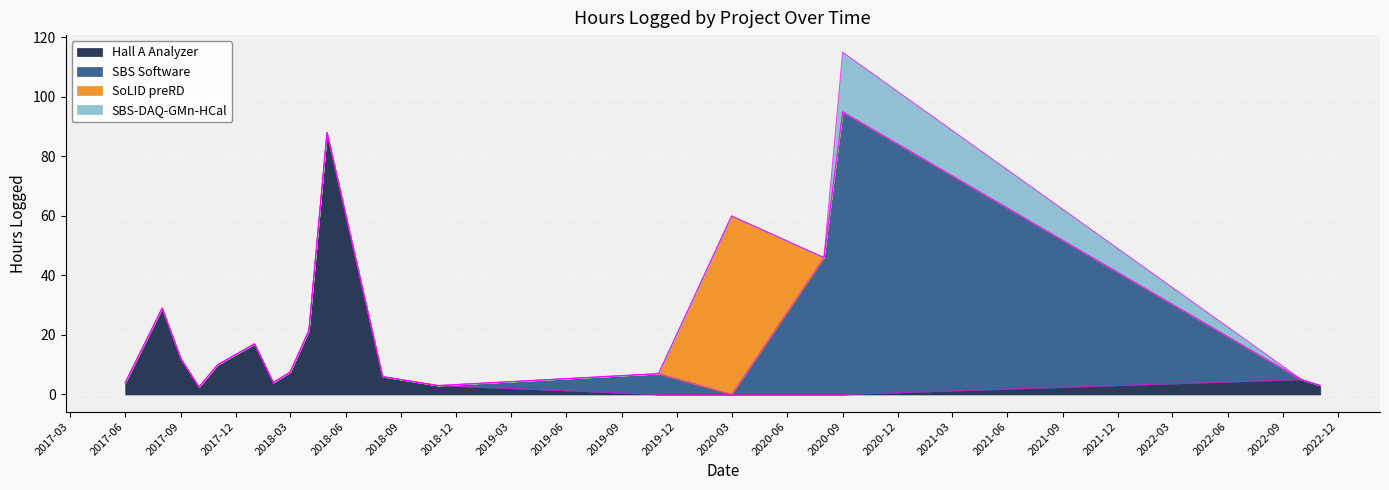

True or false: SoLID preRD has a value of 0.0 at 2017-08.

True